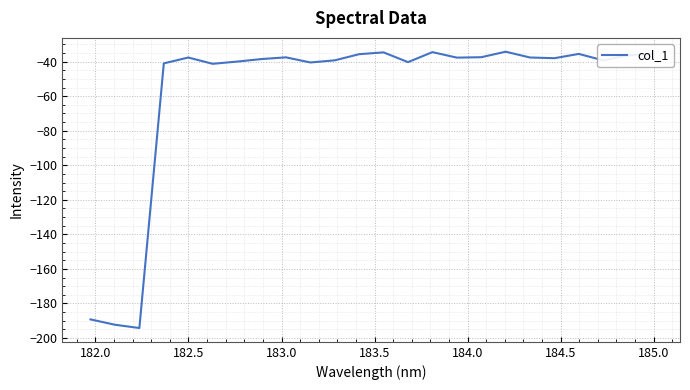

What is the smallest value displayed?

-194.2